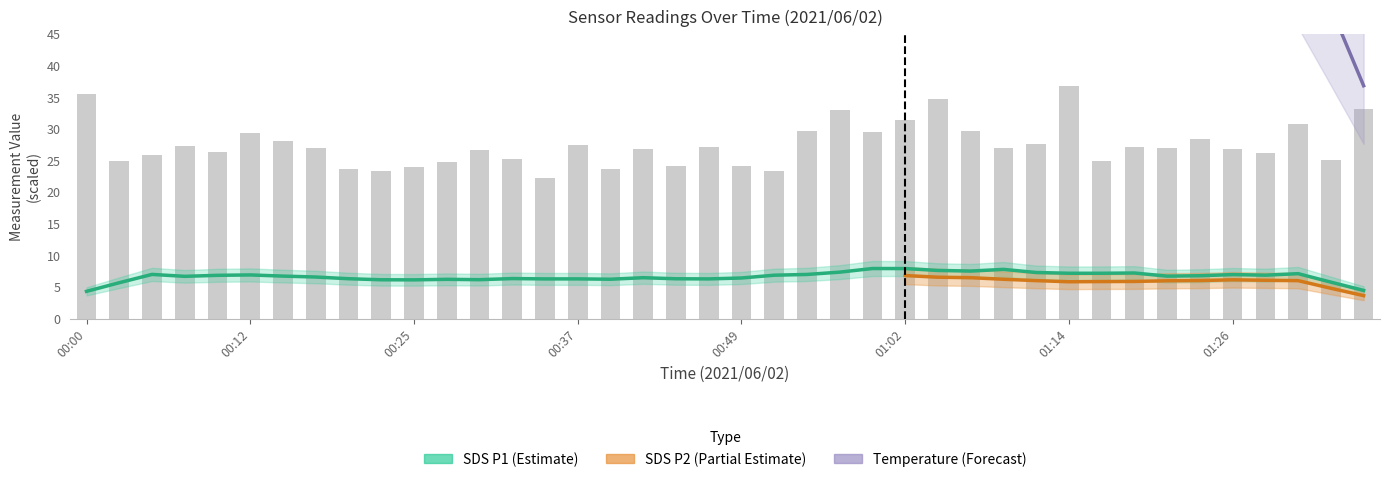

What is the label of the 11th bar from the left?

00:25